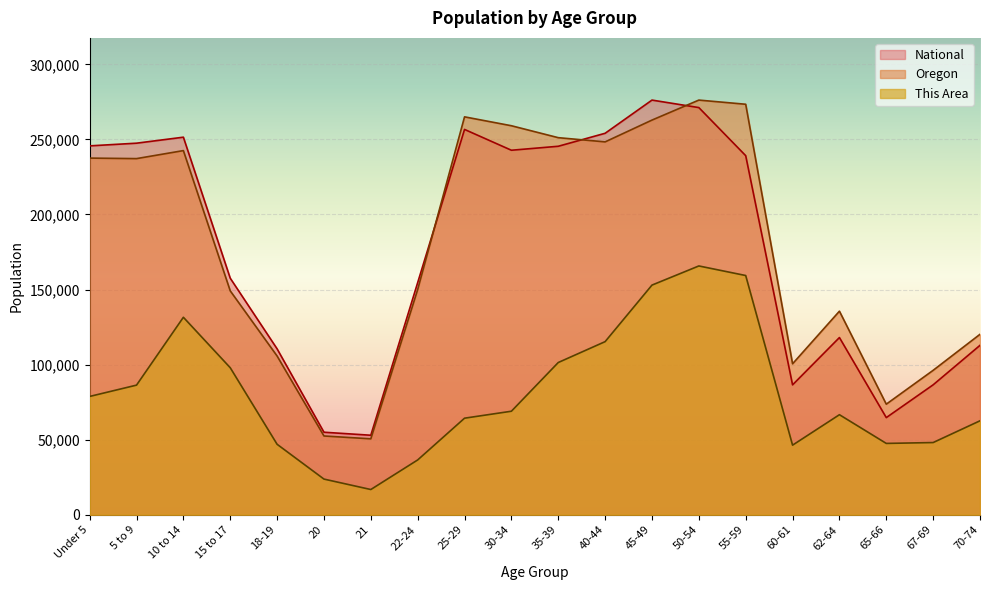

Rank the series at 10 to 14 from lowest to highest value.

This Area, Oregon, National